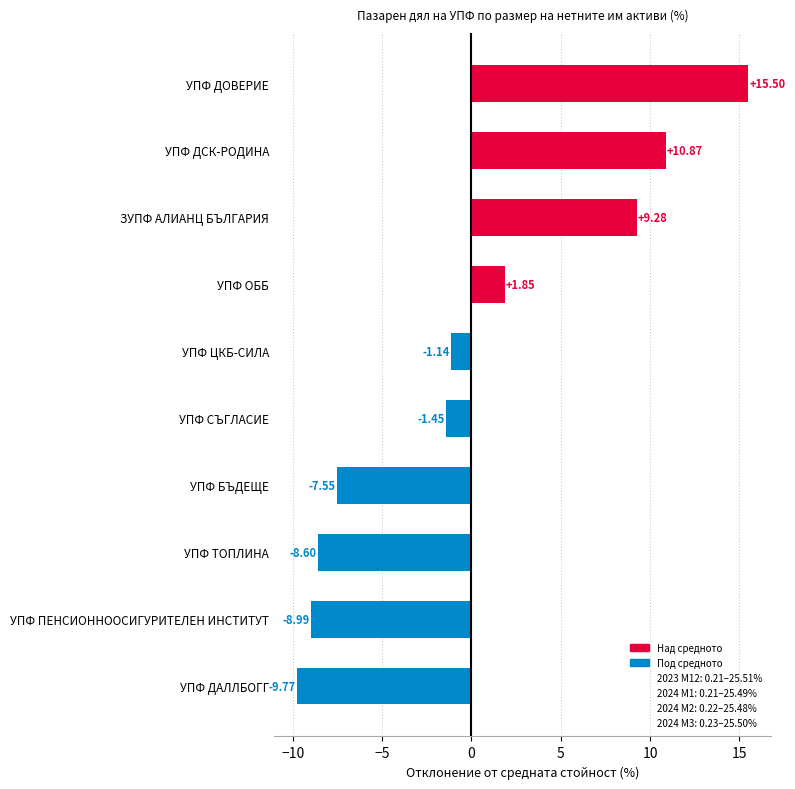

Between УПФ ТОПЛИНА and ЗУПФ АЛИАНЦ БЪЛГАРИЯ, which is larger?

ЗУПФ АЛИАНЦ БЪЛГАРИЯ